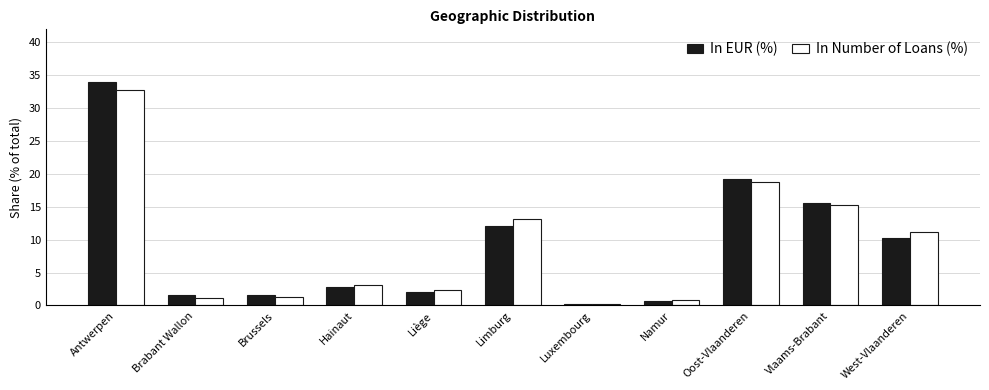

What is the spread (max minus min) of values at Limburg?

1.1